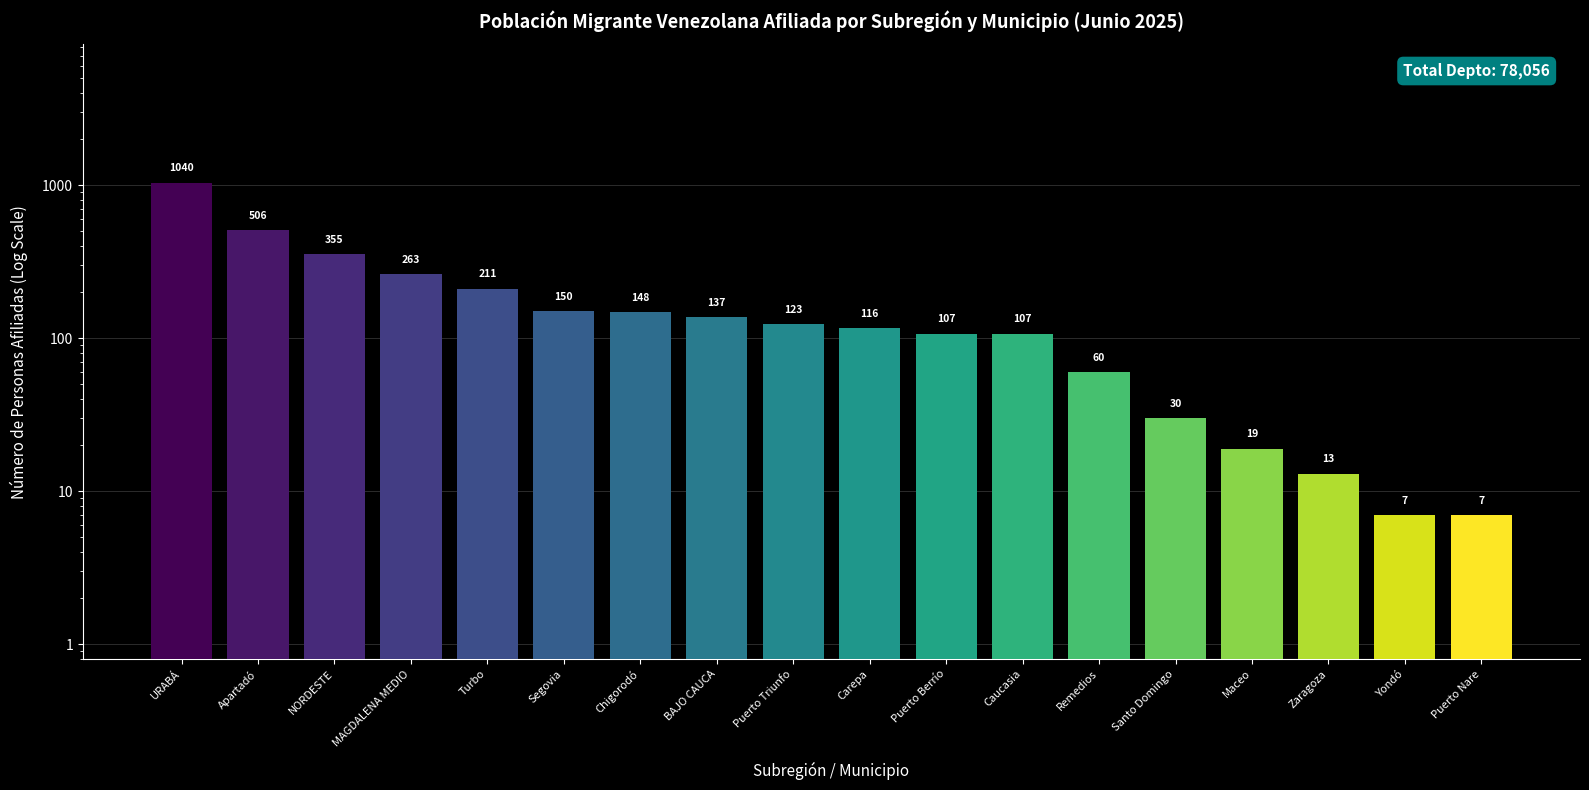

What is the label of the 16th bar from the left?

Zaragoza